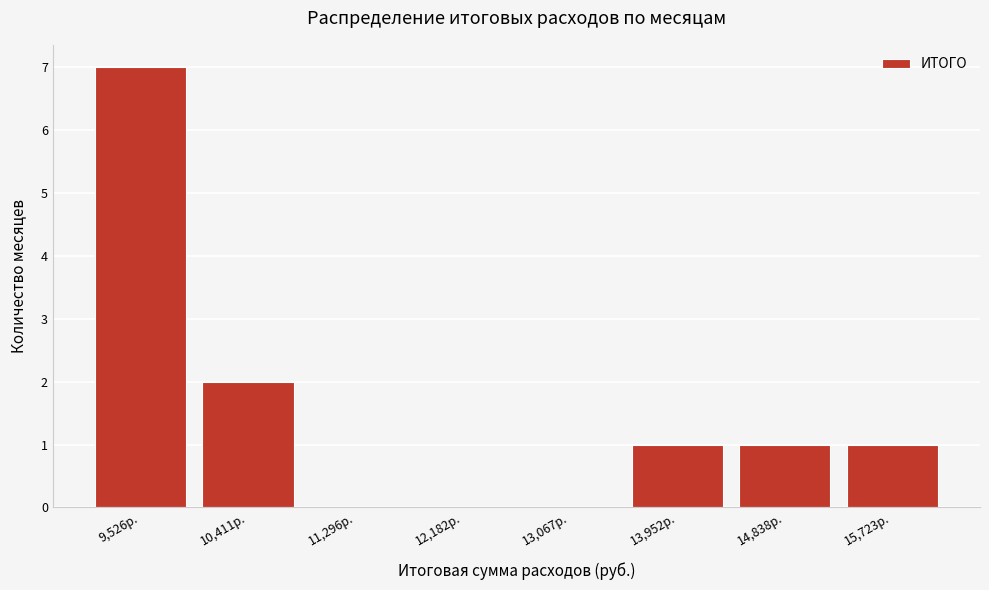

Reading left to right, list all the values displayed in this chart.

9,526р.=7	10,411р.=2	11,296р.=0	12,182р.=0	13,067р.=0	13,952р.=1	14,838р.=1	15,723р.=1